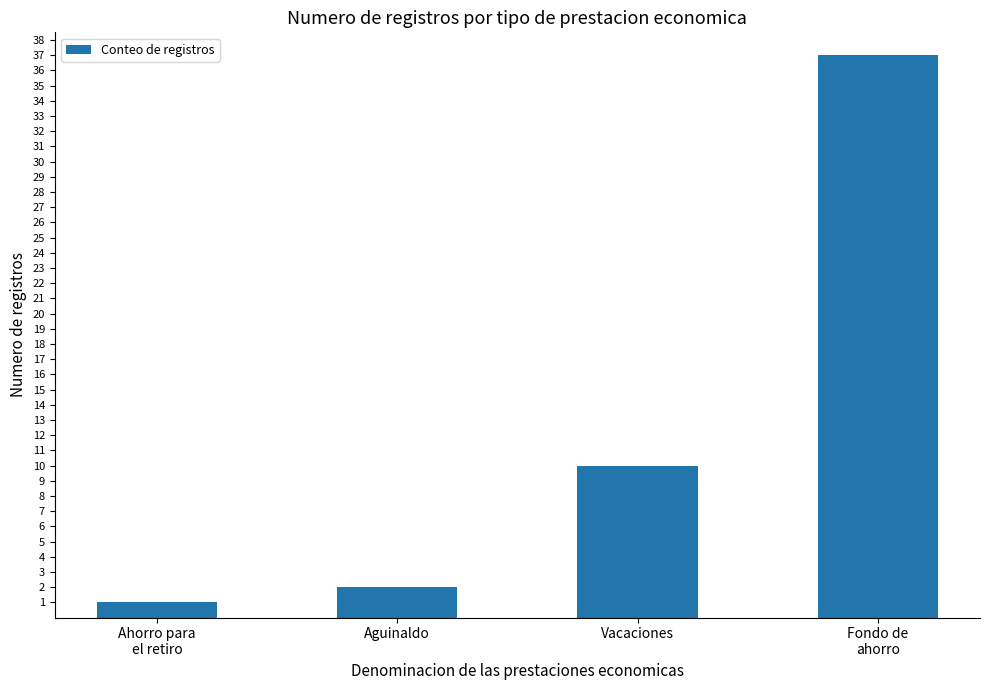

How many series are shown in this chart?

1